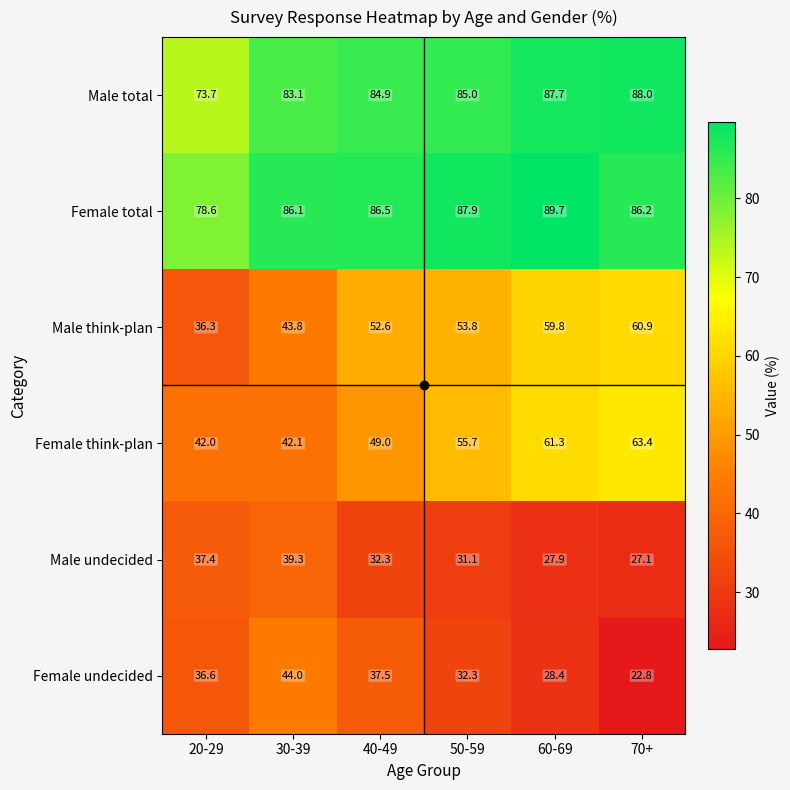

What is the greatest value displayed?

89.7